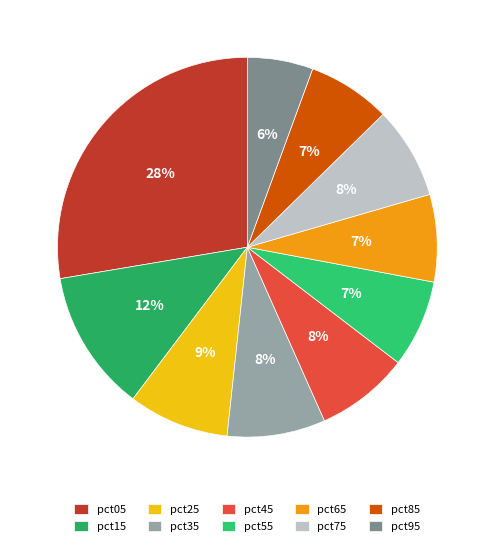

Is pct35 the majority of the pie?

No